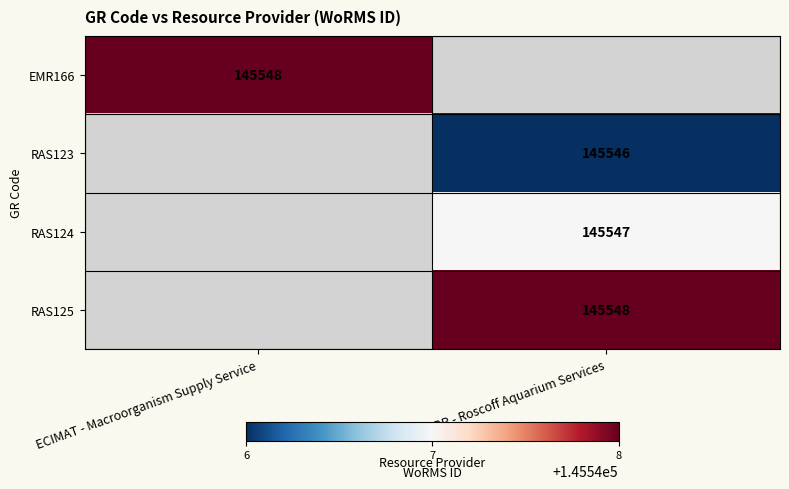

Between ECIMAT - Macroorganism Supply Service and SBR - Roscoff Aquarium Services, which is larger?

SBR - Roscoff Aquarium Services